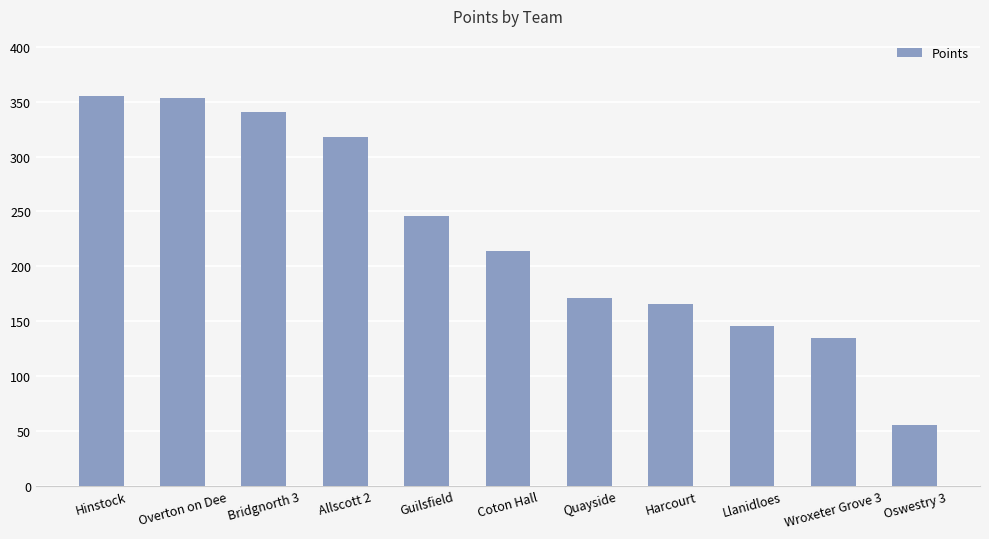

How many bars are there in total?

11